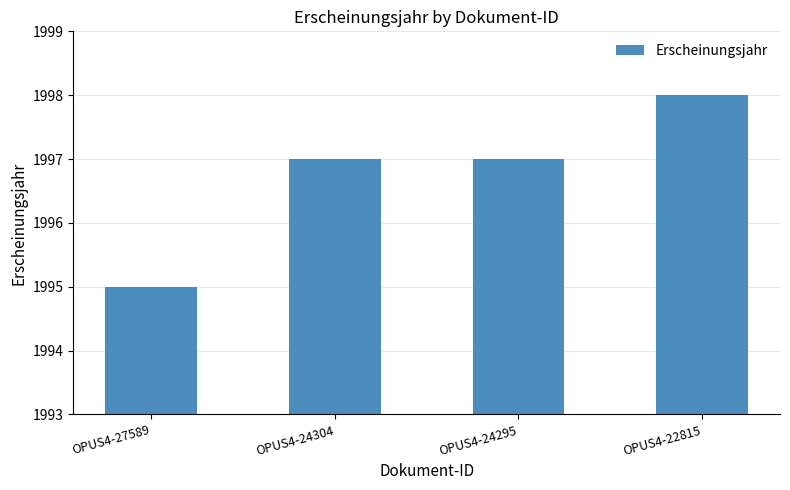

Is it true that the value at OPUS4-24304 is 1997?

True